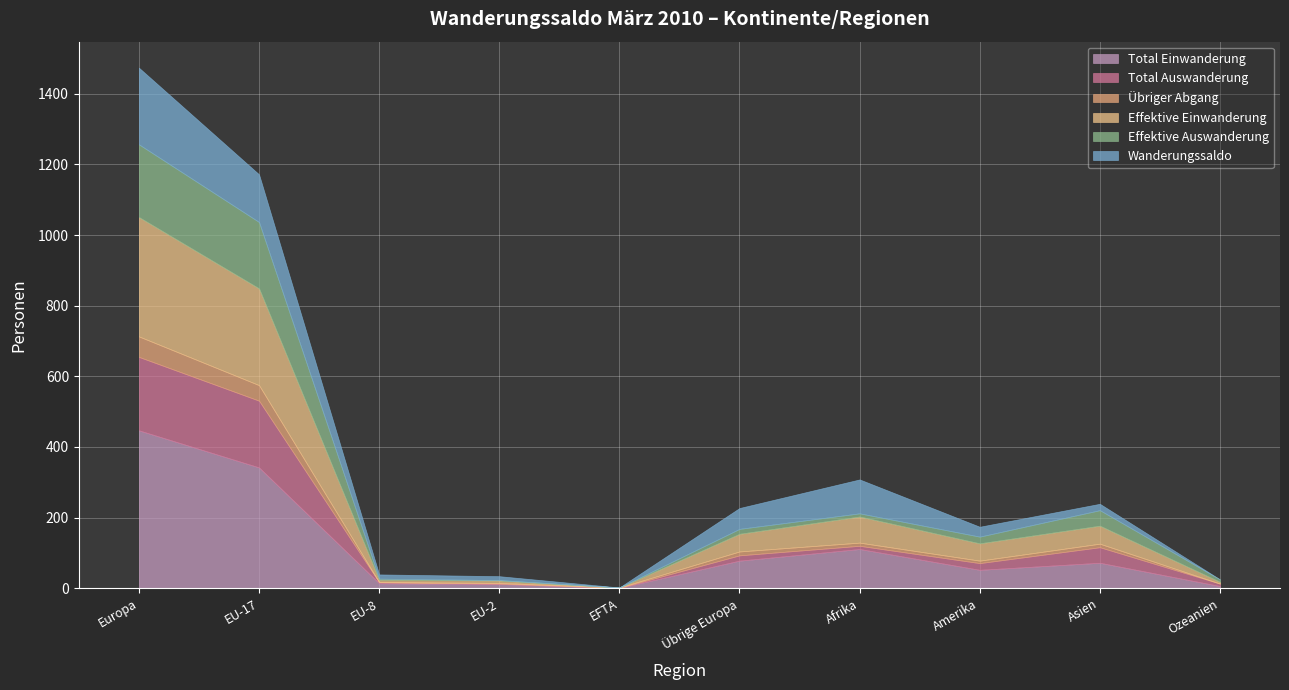

The Total Einwanderung series shows 3 at Ozeanien. True or false?

False